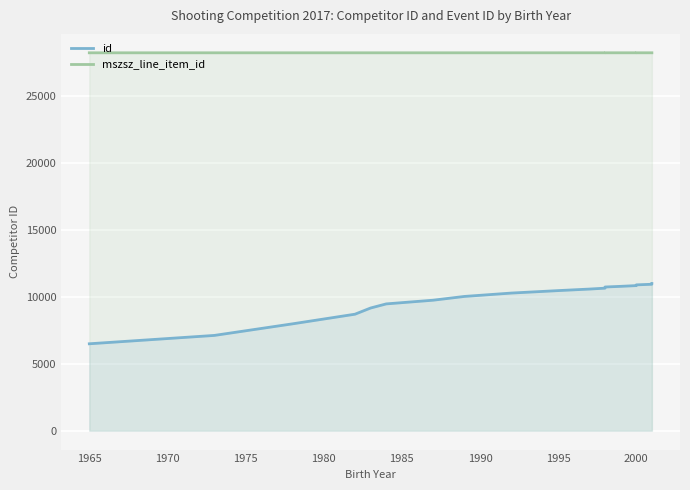

What is the difference between the maximum and second lowest values in the mszsz_line_item_id series?

1.0